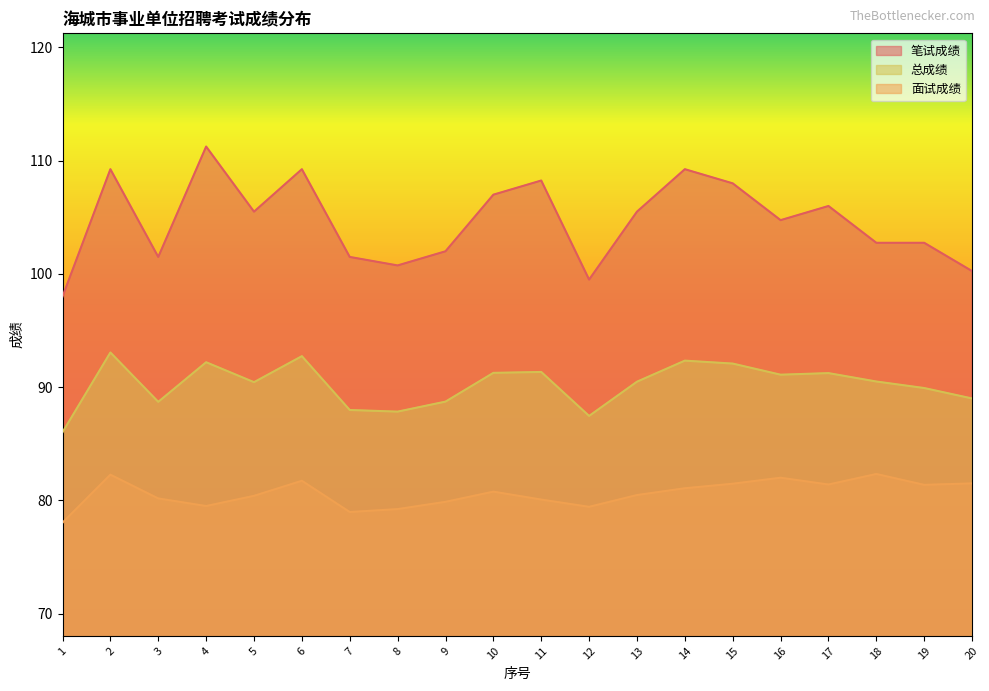

Where is 面试成绩 nearest to the value 80?

11